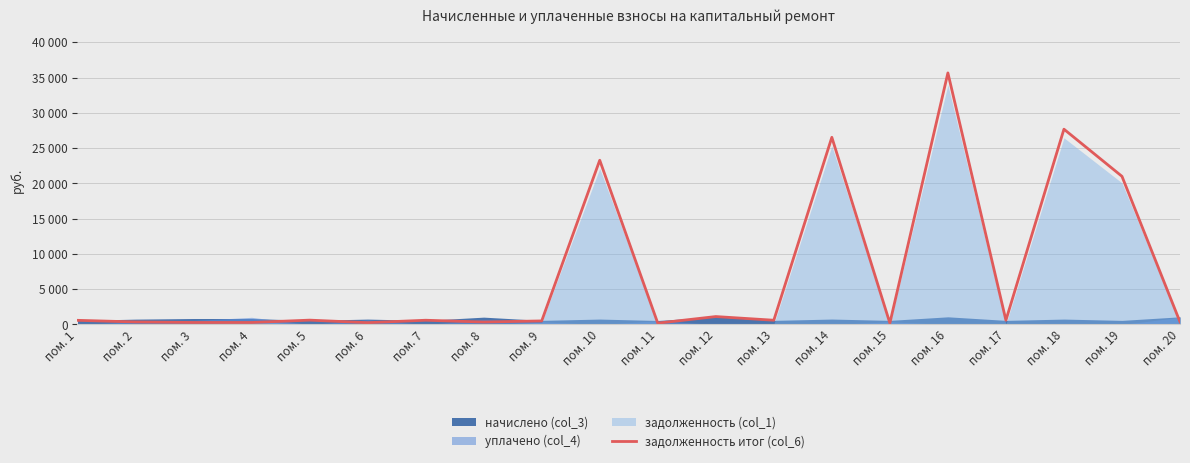

What is the average value?

7052.1